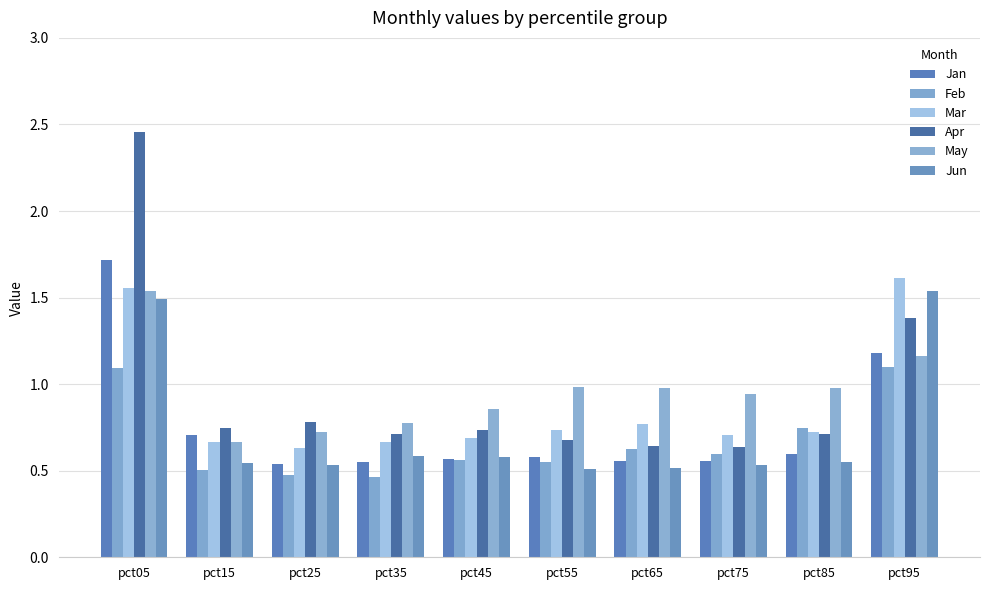

Reading left to right, what are all the values shown in this chart?

Jan: pct05=1.7	pct15=0.7	pct25=0.5	pct35=0.6	pct45=0.6	pct55=0.6	pct65=0.6	pct75=0.6	pct85=0.6	pct95=1.2
Feb: pct05=1.1	pct15=0.5	pct25=0.5	pct35=0.5	pct45=0.6	pct55=0.5	pct65=0.6	pct75=0.6	pct85=0.7	pct95=1.1
Mar: pct05=1.6	pct15=0.7	pct25=0.6	pct35=0.7	pct45=0.7	pct55=0.7	pct65=0.8	pct75=0.7	pct85=0.7	pct95=1.6
Apr: pct05=2.5	pct15=0.7	pct25=0.8	pct35=0.7	pct45=0.7	pct55=0.7	pct65=0.6	pct75=0.6	pct85=0.7	pct95=1.4
May: pct05=1.5	pct15=0.7	pct25=0.7	pct35=0.8	pct45=0.9	pct55=1.0	pct65=1.0	pct75=0.9	pct85=1.0	pct95=1.2
Jun: pct05=1.5	pct15=0.5	pct25=0.5	pct35=0.6	pct45=0.6	pct55=0.5	pct65=0.5	pct75=0.5	pct85=0.5	pct95=1.5